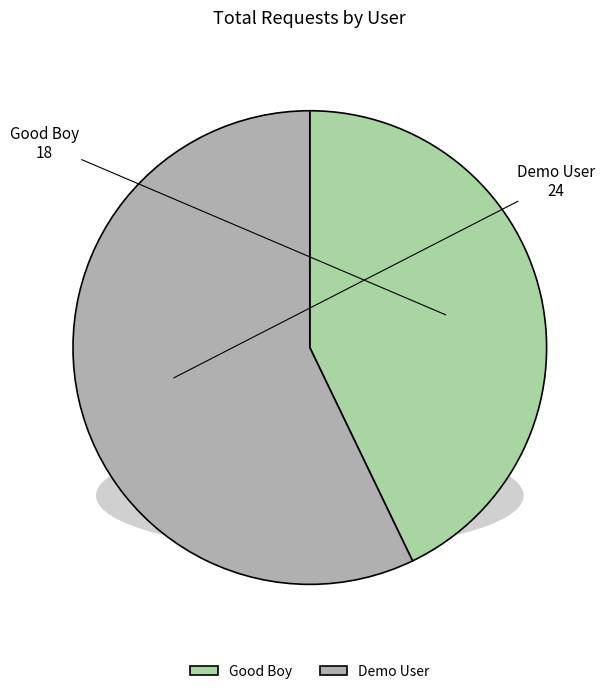

What is the largest slice in the pie chart?

Demo User